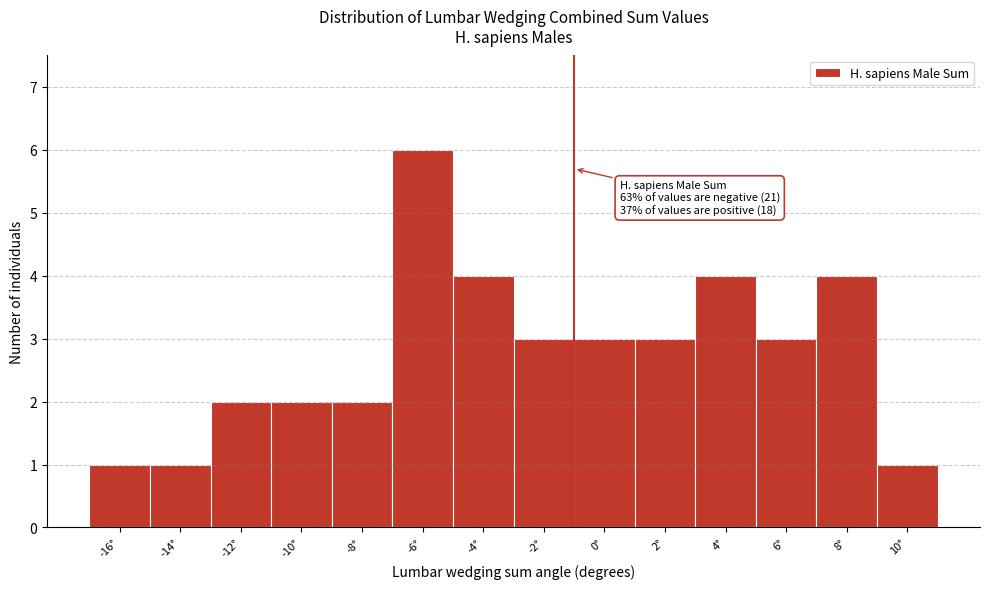

Reading left to right, what are all the values shown in this chart?

1	1	2	2	2	6	4	3	3	3	4	3	4	1